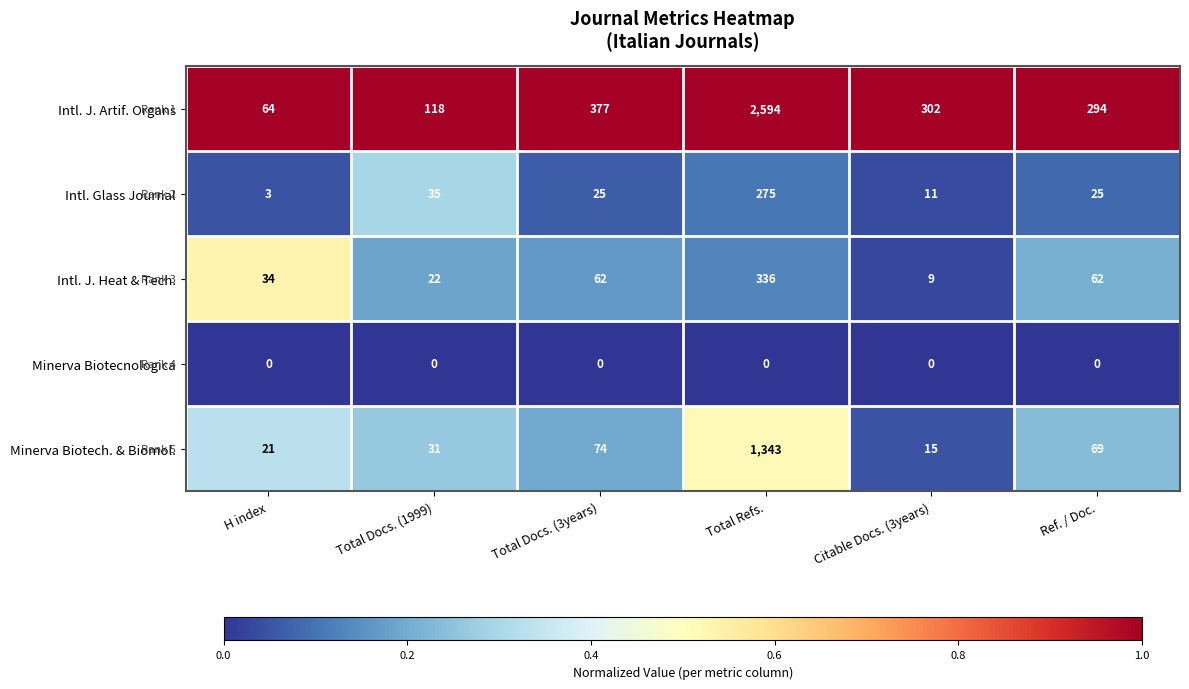

Which series has the largest total across all categories?

Intl. J. Artif. Organs